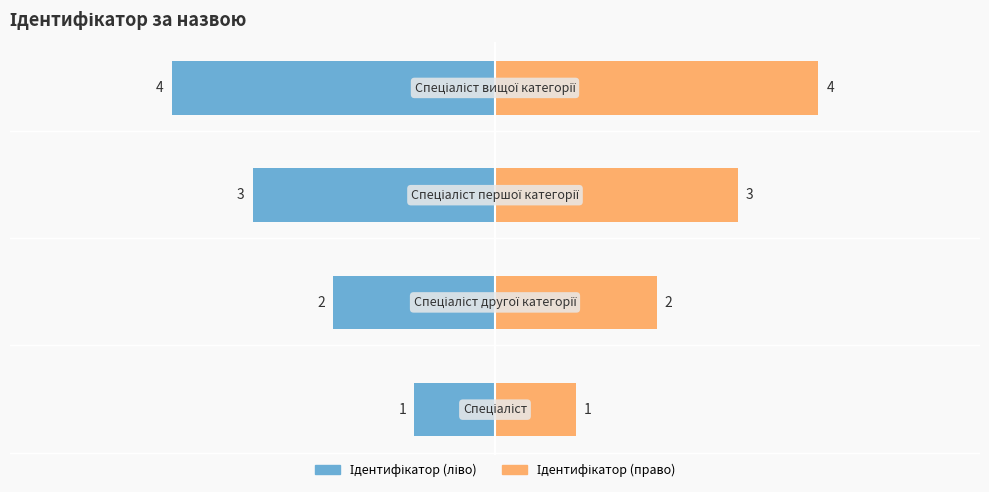

What is the maximum value shown in the chart?

4